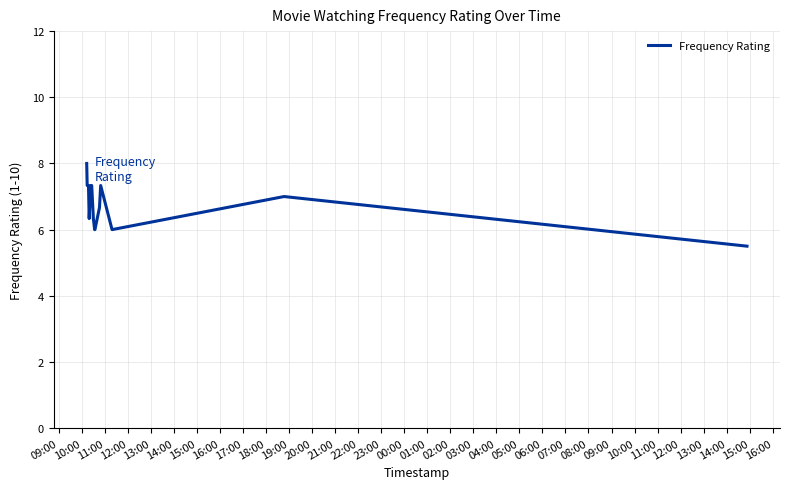

What is the difference between the maximum and minimum values?

2.5